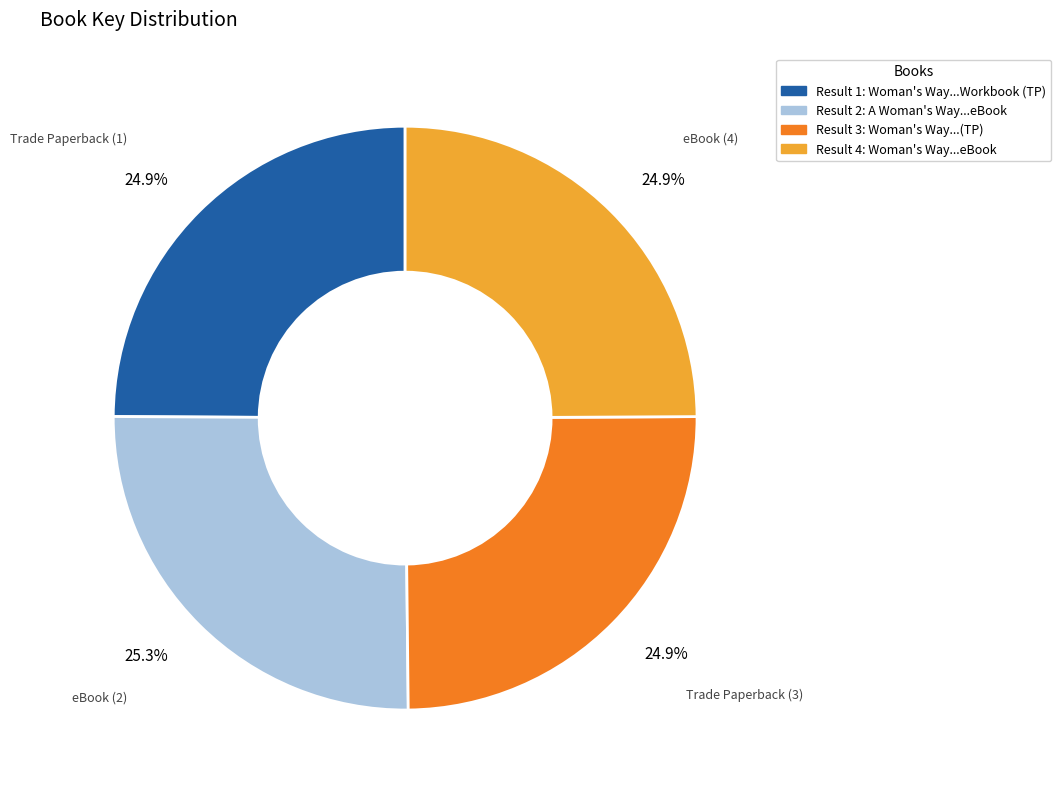

Is there any slice that represents more than half of the pie?

No